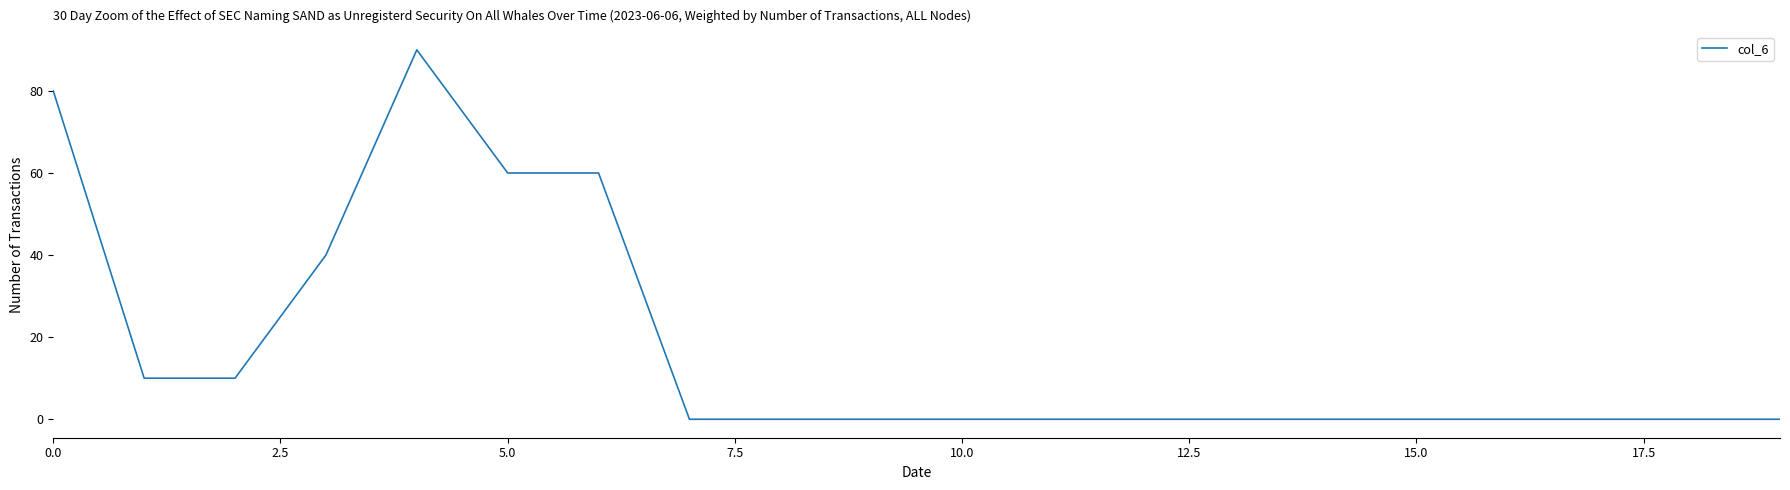

Does the chart display data point markers on the line(s)?

No